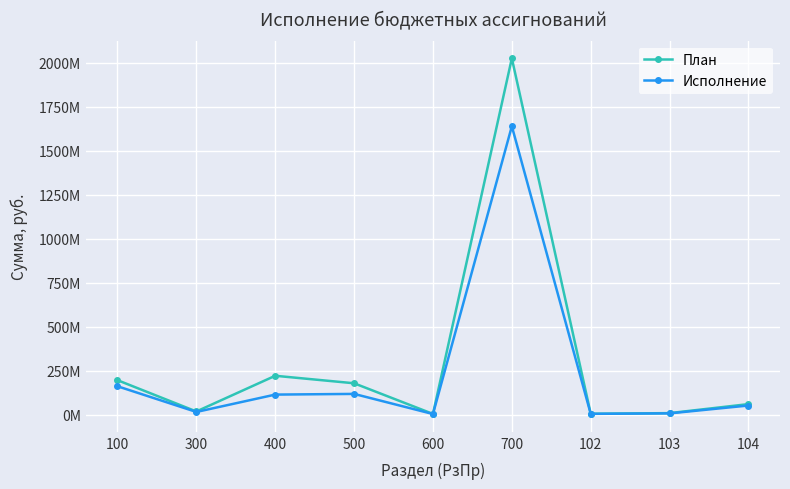

Reading left to right, list all the values displayed in this chart.

План: 195210976.6	17335226.9	220187618.0	177603771.1	3445658.0	2023658977.7	4549878.5	7982374.0	59210646.2
Исполнение: 160653343.2	14602620.3	113277149.2	117181532.9	2884573.1	1637843359.9	3819640.1	6536617.9	51272227.4